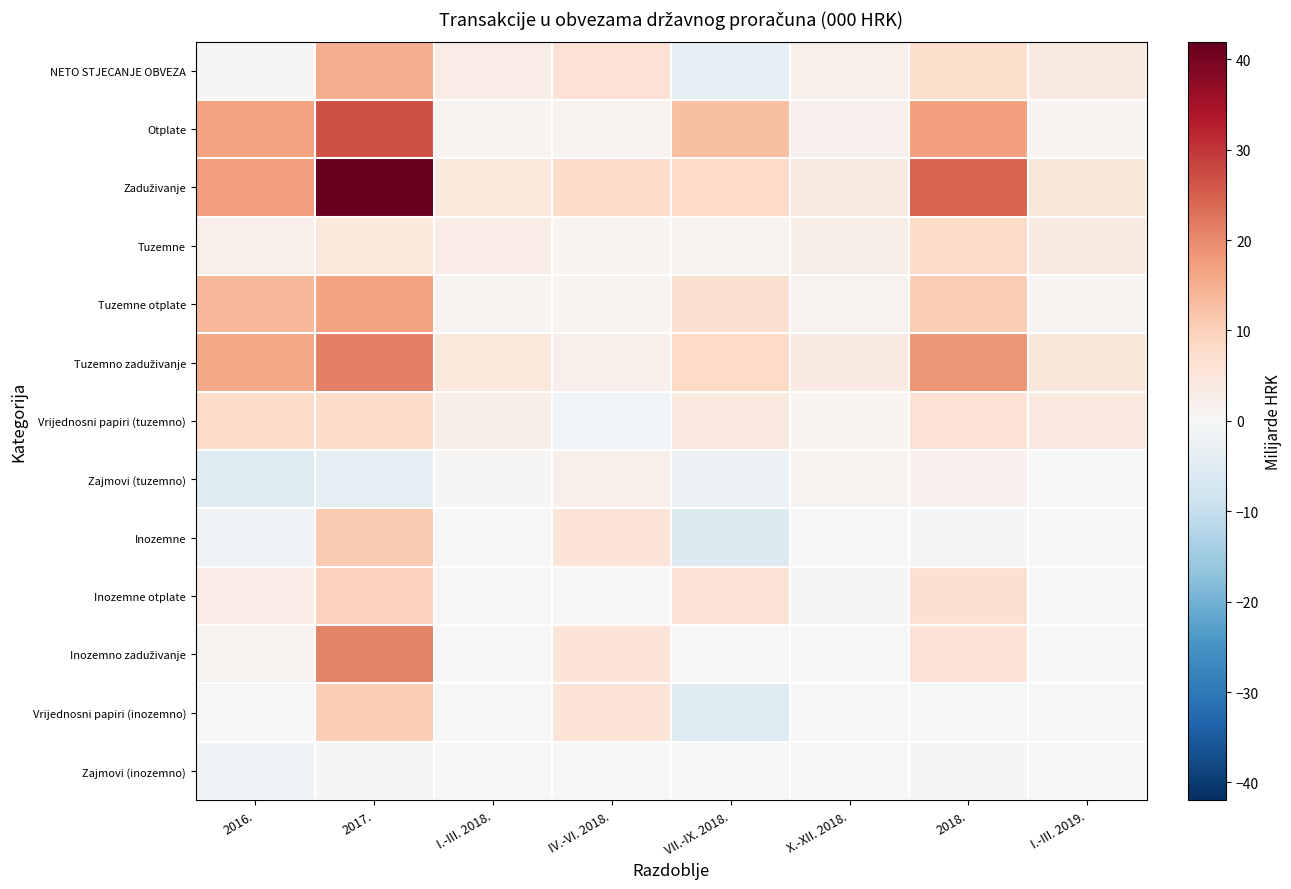

Count the number of categories in the chart.

8